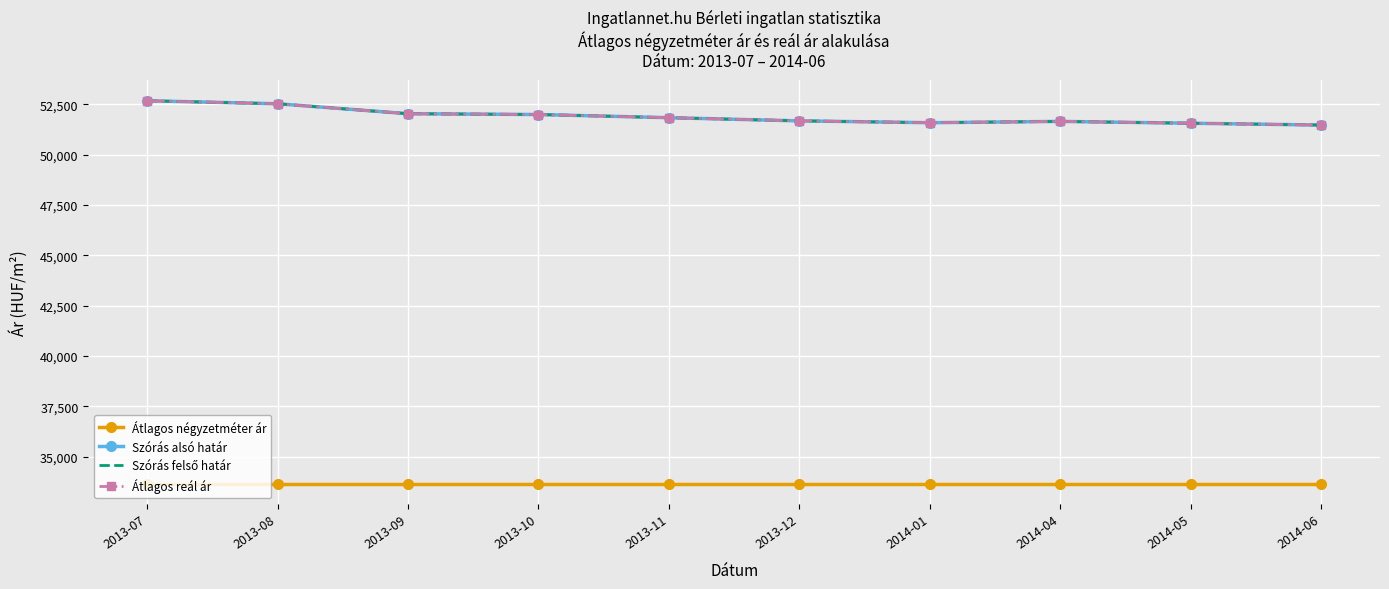

What is the sum of the Szórás alsó határ values at 2013-07 and 2013-12?

104367